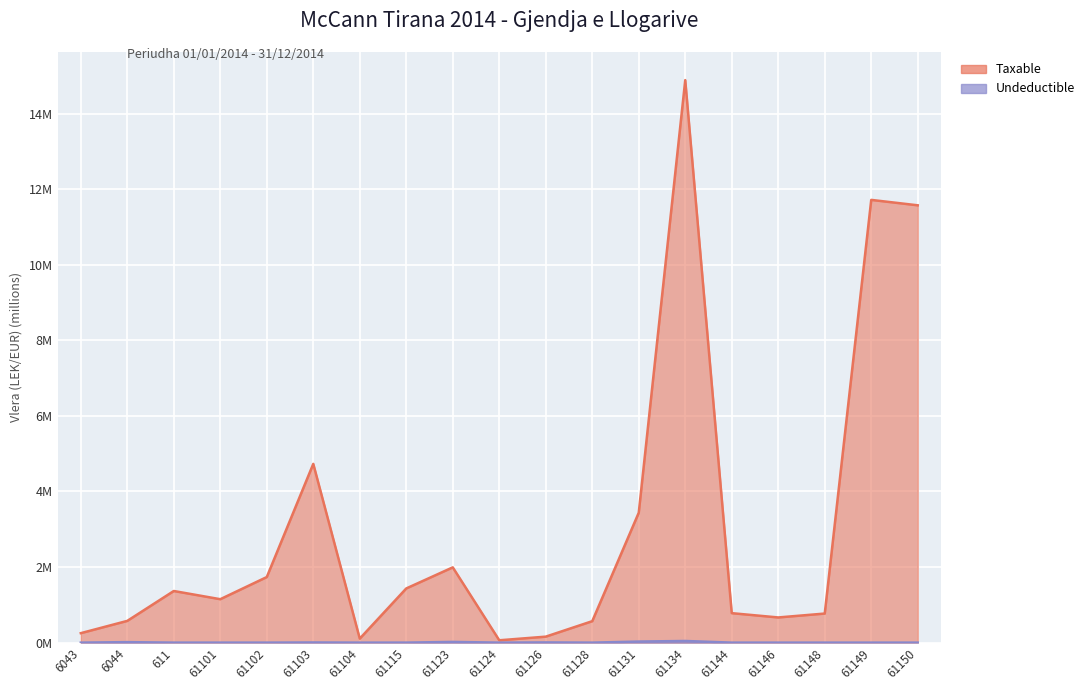

Reading right to left, extract all data points from this chart.

Taxable: 61150=11.6	61149=11.7	61148=0.8	61146=0.7	61144=0.8	61134=14.9	61131=3.4	61128=0.6	61126=0.2	61124=0.1	61123=2.0	61115=1.4	61104=0.1	61103=4.7	61102=1.7	61101=1.1	611=1.4	6044=0.6	6043=0.3
Undeductible: 61150=0.0	61149=0.0	61148=0.0	61146=0.0	61144=0.0	61134=0.0	61131=0.0	61128=0.0	61126=0.0	61124=0.0	61123=0.0	61115=0.0	61104=0.0	61103=0.0	61102=0.0	61101=0.0	611=0.0	6044=0.0	6043=0.0